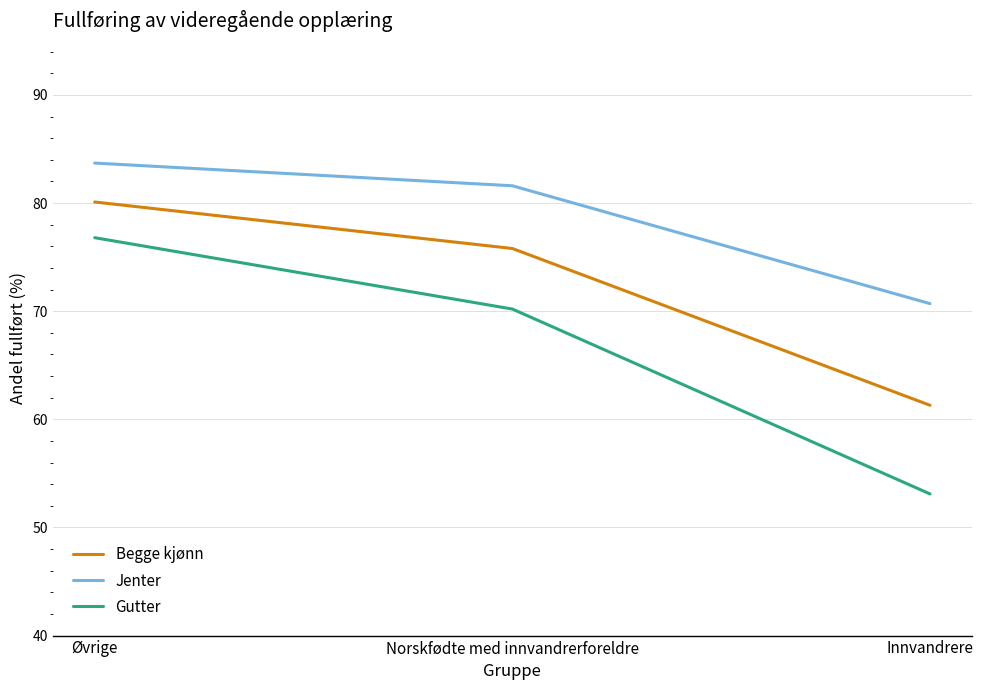

What position from the right is Norskfødte med innvandrerforeldre?

2